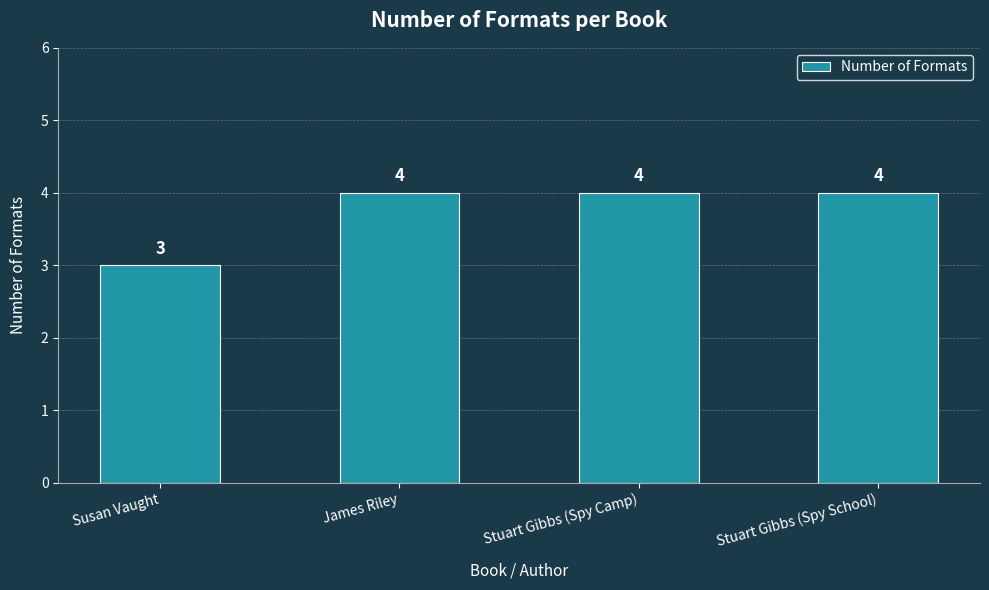

Where is the data nearest to the value 3?

Susan Vaught